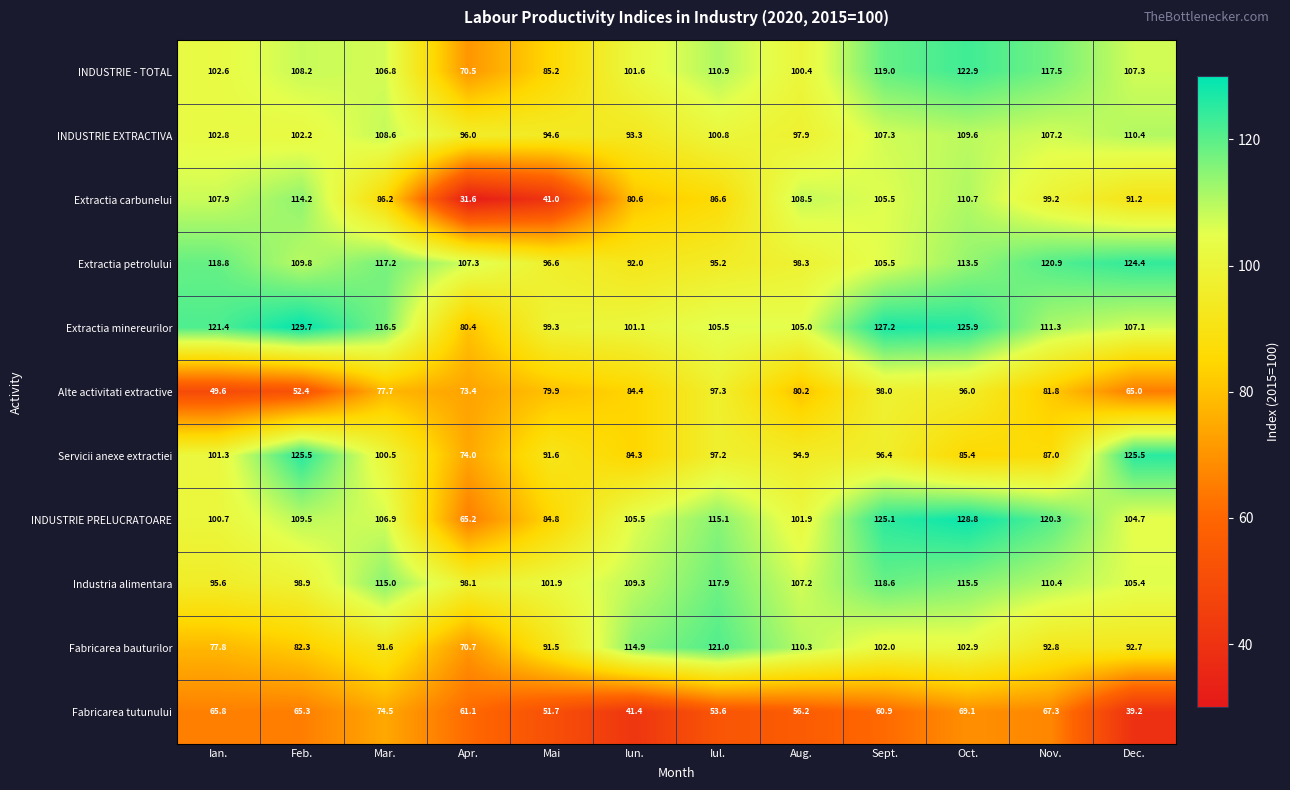

What is the sum of all Extractia minereurilor values?

1330.4